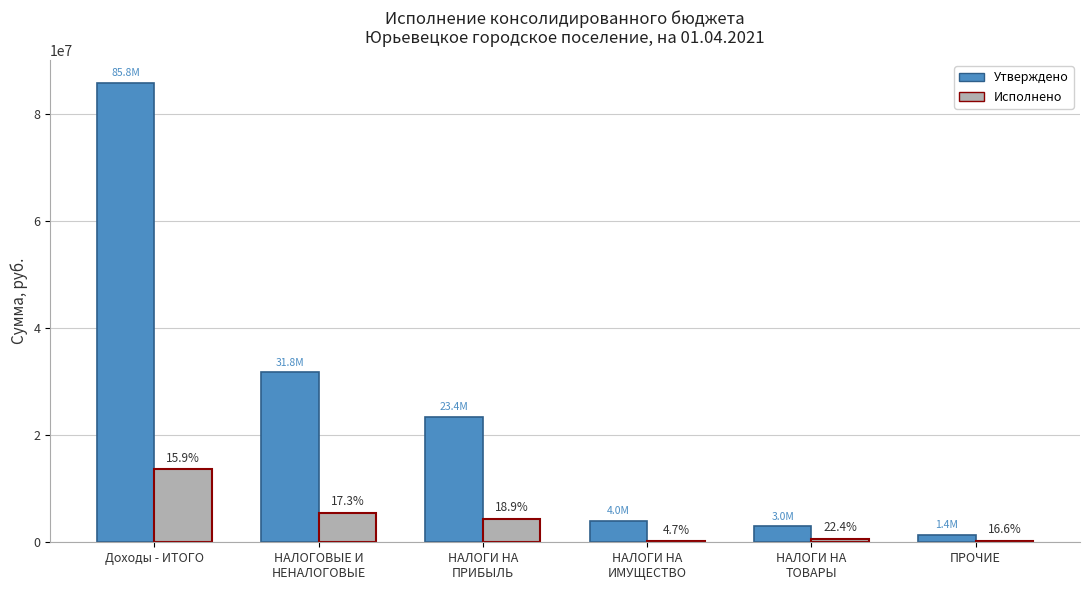

Between НАЛОГИ НА
ТОВАРЫ and НАЛОГИ НА
ПРИБЫЛЬ, which is larger?

НАЛОГИ НА
ПРИБЫЛЬ